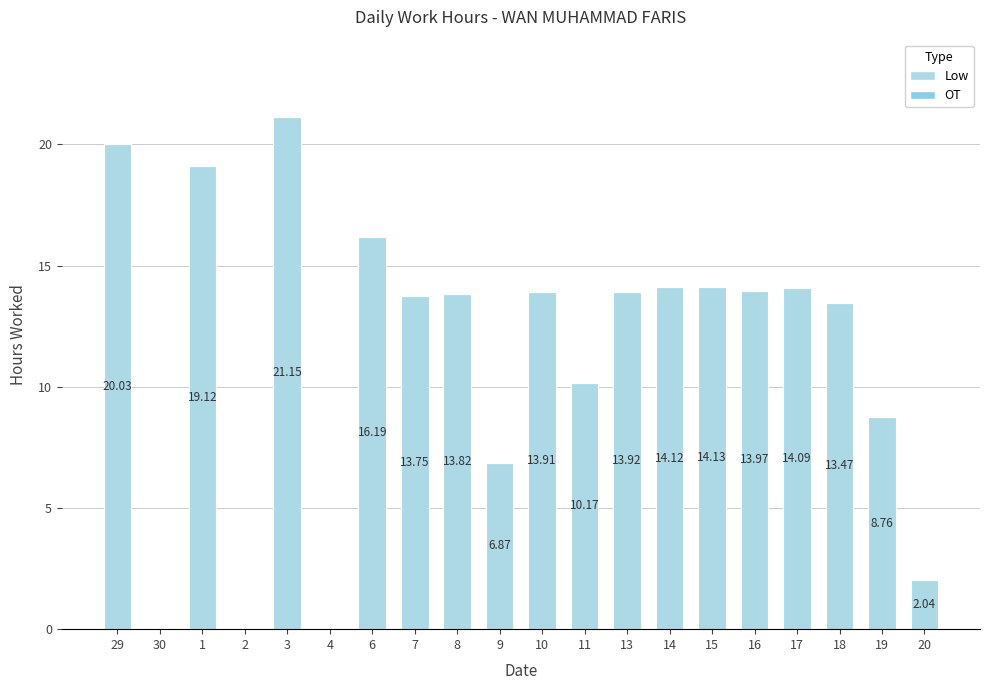

Reading left to right, transcribe all the data shown in this chart.

Low: 29=20.0	30=0.0	1=19.1	2=0.0	3=21.1	4=0.0	6=16.2	7=13.8	8=13.8	9=6.9	10=13.9	11=10.2	13=13.9	14=14.1	15=14.1	16=14.0	17=14.1	18=13.5	19=8.8	20=2.0
OT: 29=0.0	30=0.0	1=0.0	2=0.0	3=0.0	4=0.0	6=0.0	7=0.0	8=0.0	9=0.0	10=0.0	11=0.0	13=0.0	14=0.0	15=0.0	16=0.0	17=0.0	18=0.0	19=0.0	20=0.0